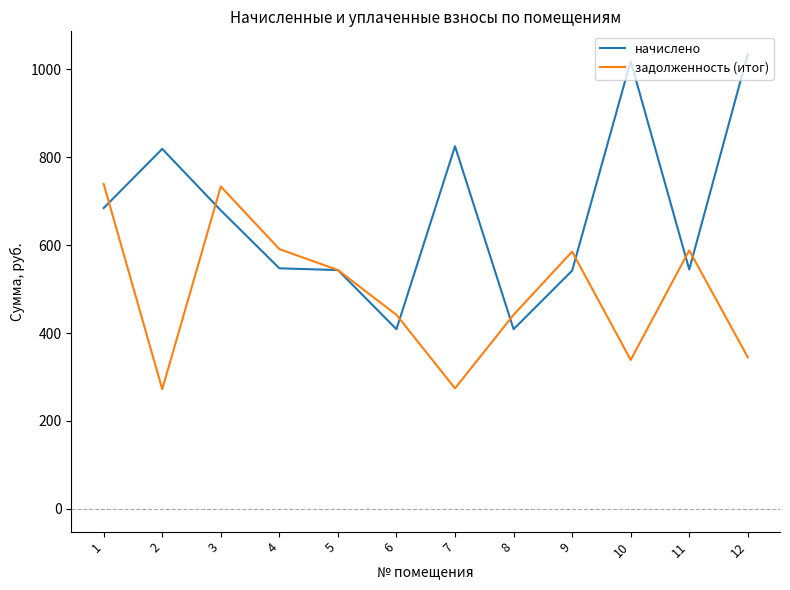

List the series in order of their peak value, lowest first.

задолженность (итог), начислено